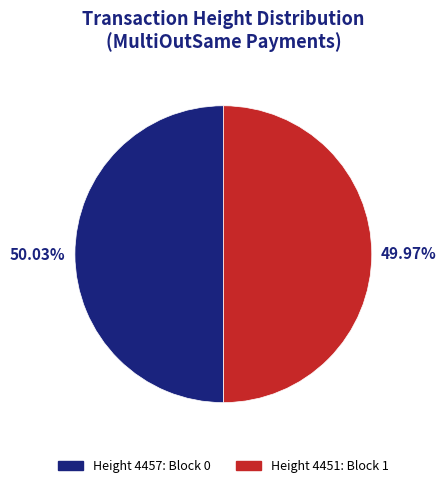

Is there a majority slice in this chart?

Yes